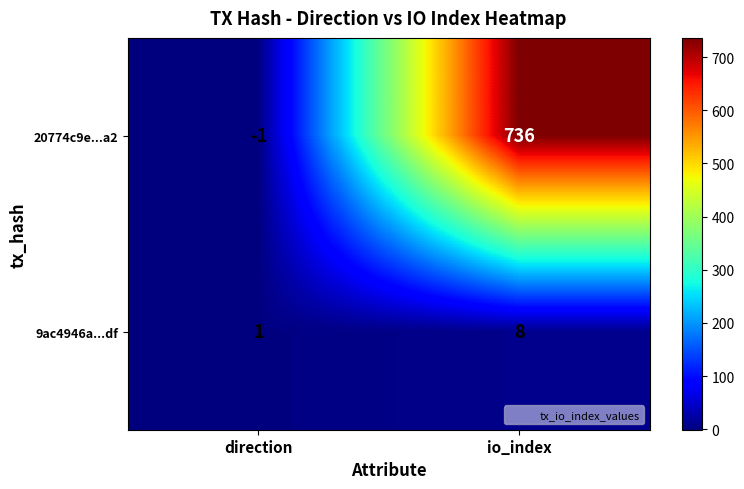

True or false: 20774c9e...a2 has a value of -2 at direction.

False